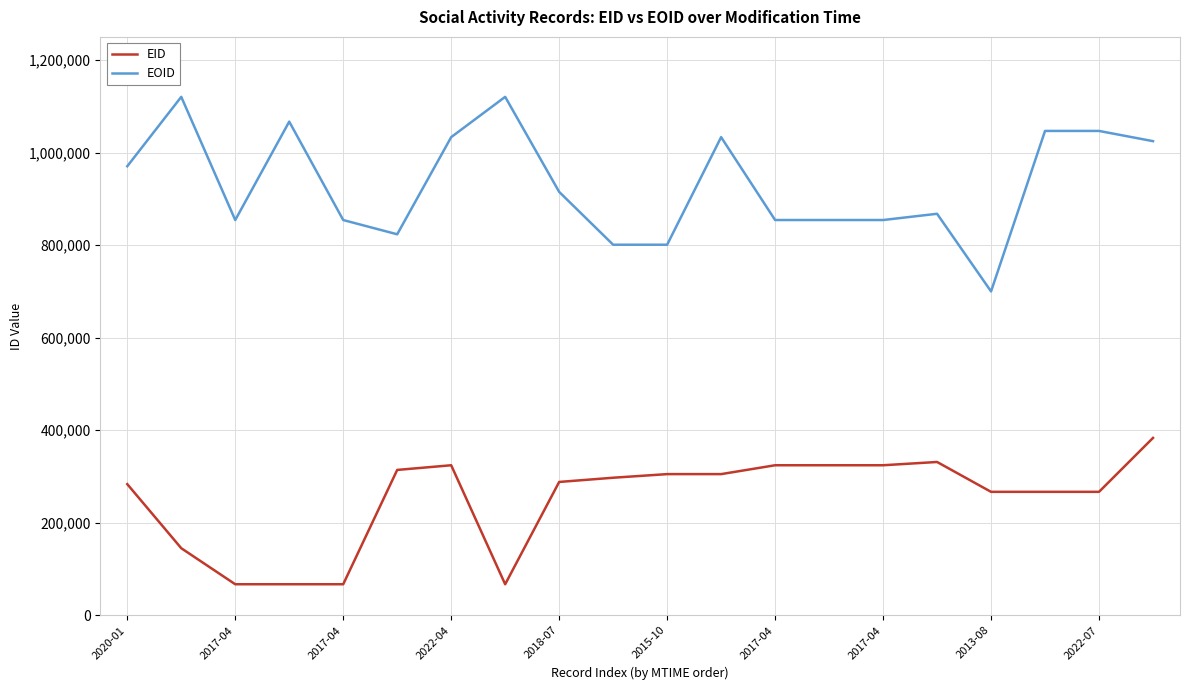

What is the sum of all EID values?

5019094